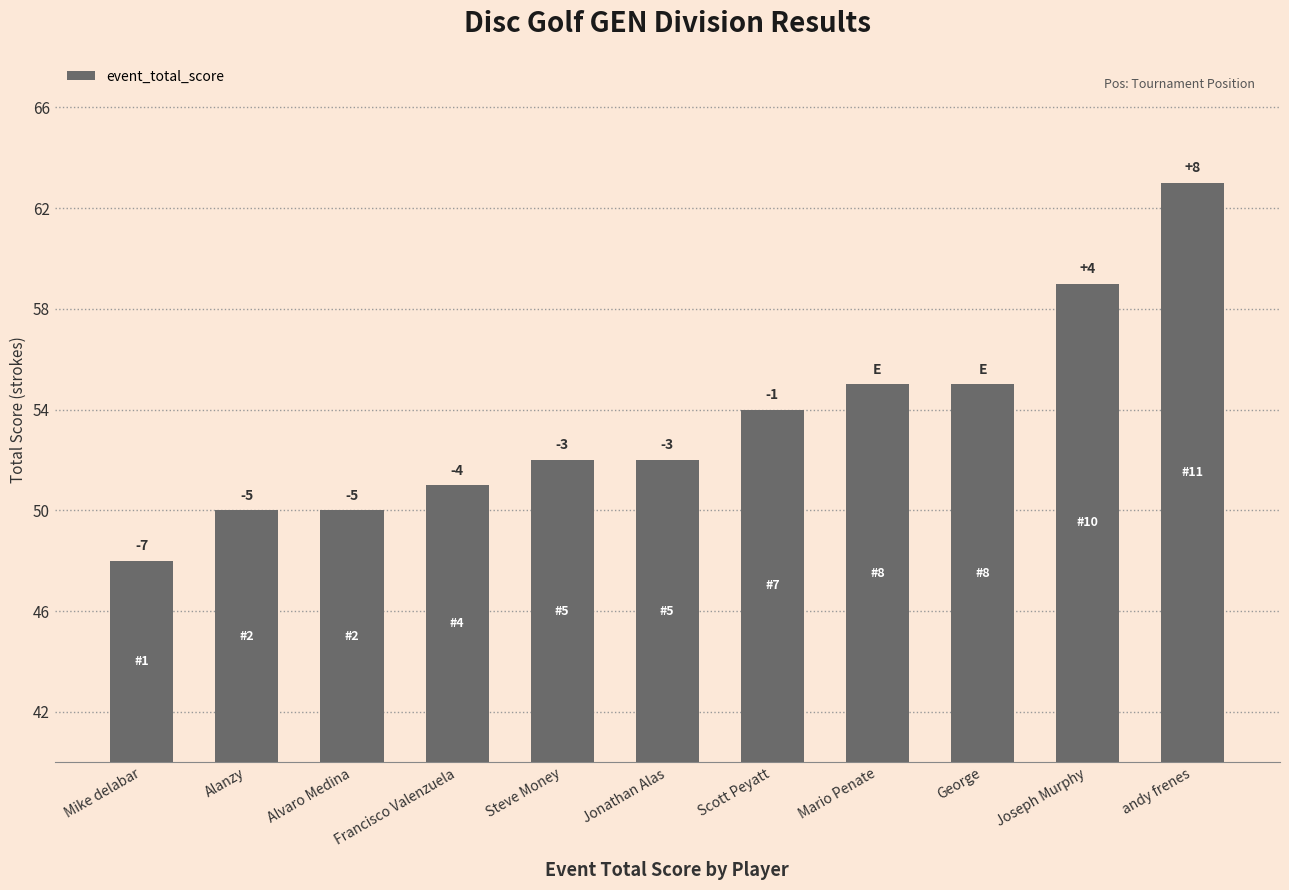

Are the bars horizontal?

No